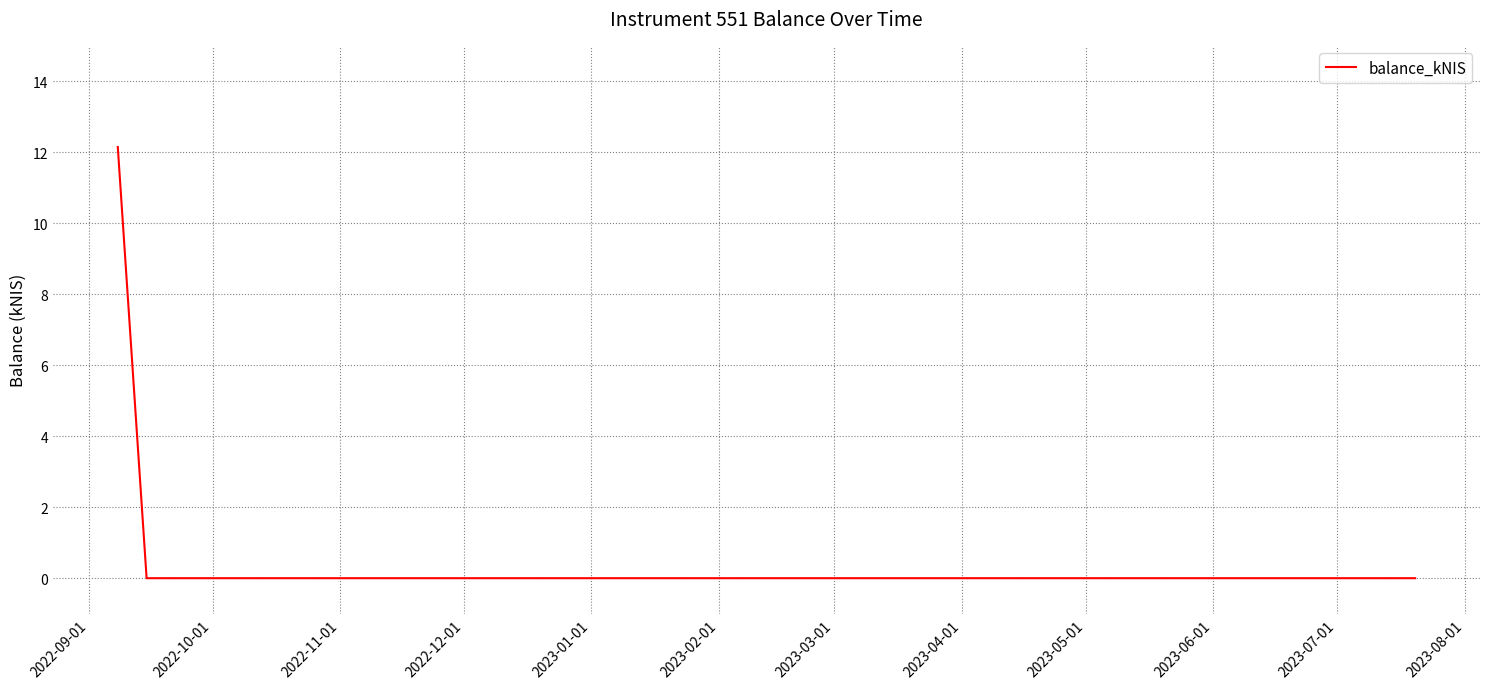

What is the greatest value displayed?

12.2